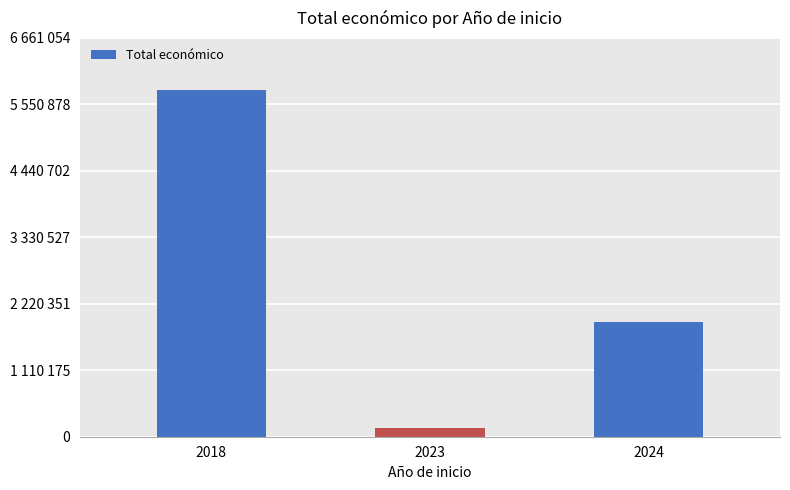

Which has a higher value, 2018 or 2023?

2018